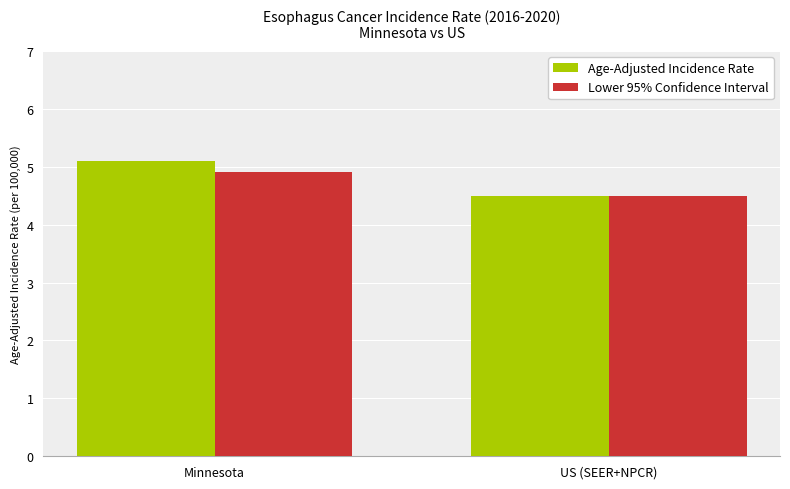

What is the approximate value of Age-Adjusted Incidence Rate at Minnesota?

5.1